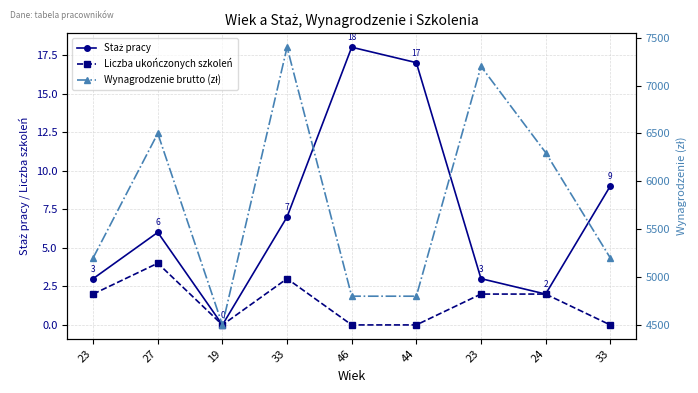

Reading right to left, transcribe all the data shown in this chart.

Staż pracy: 9	2	3	17	18	7	0	6	3
Liczba ukończonych szkoleń: 0	2	2	0	0	3	0	4	2
Wynagrodzenie brutto (zł): 5200	6300	7200	4800	4800	7400	4500	6500	5200